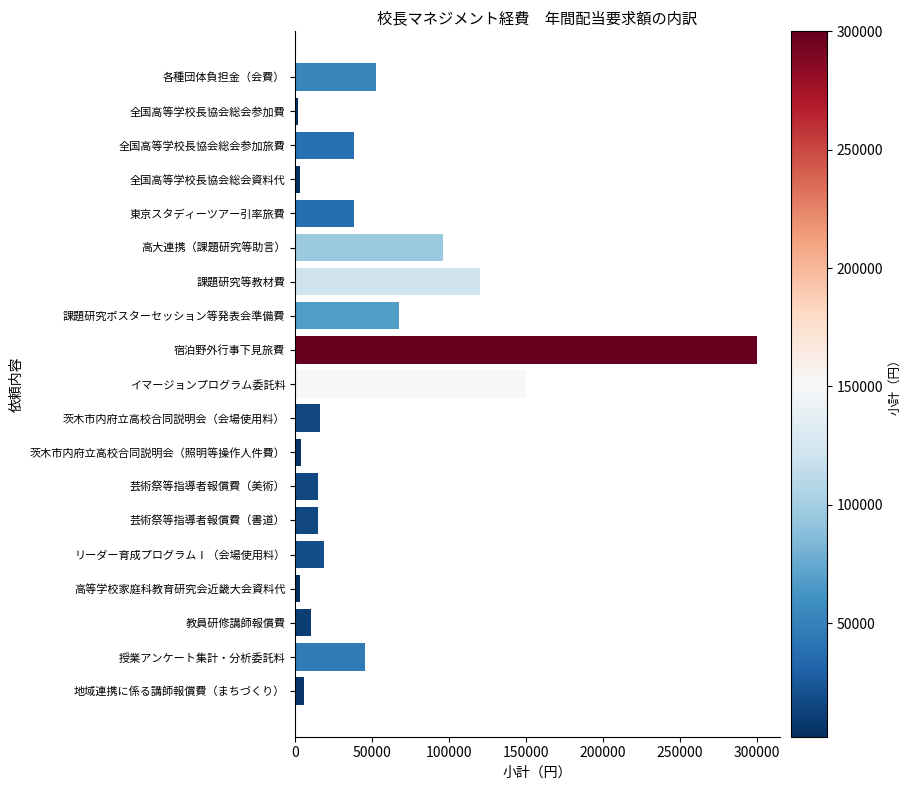

At which category does the chart reach its peak across all series?

宿泊野外行事下見旅費